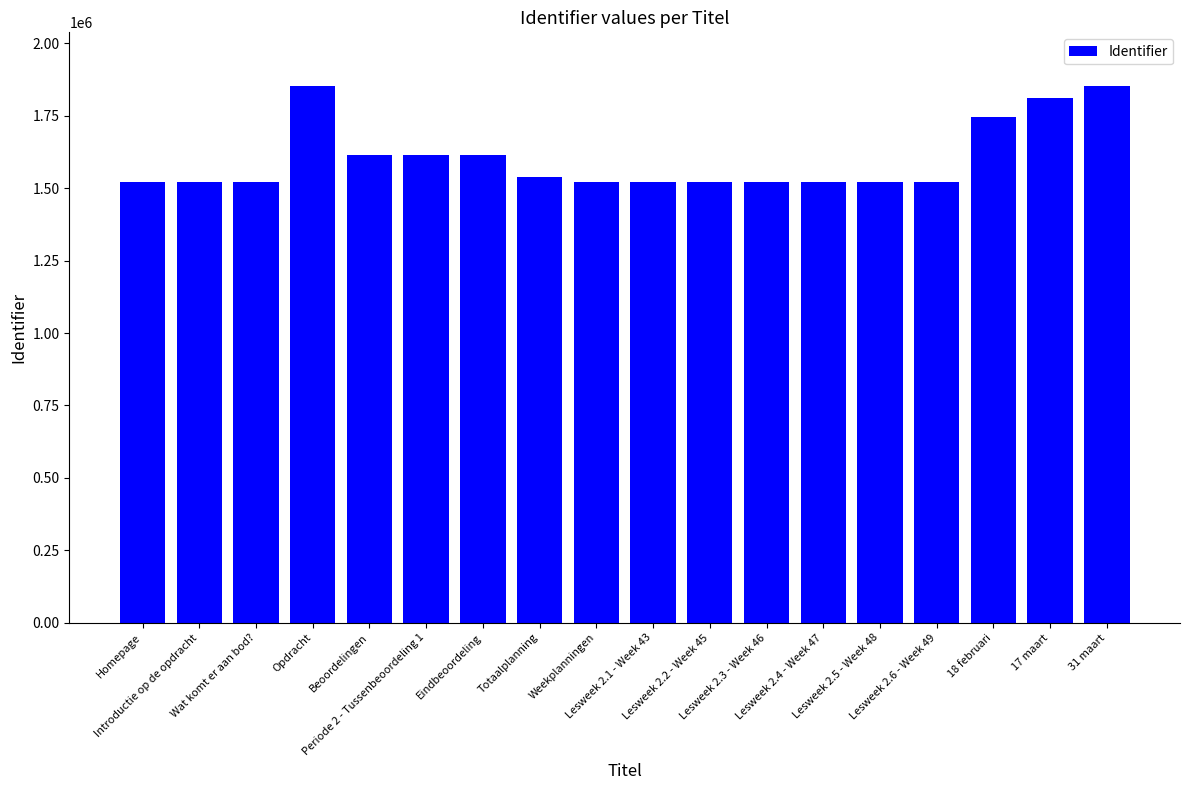

What is the greatest value displayed?

1852899